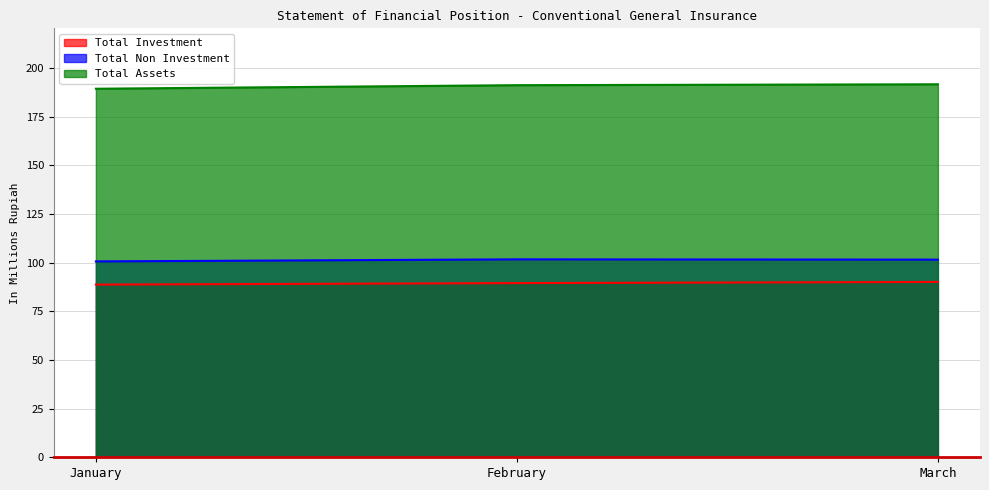

What is the difference between the maximum and minimum values in the Total Investment series?

1.4